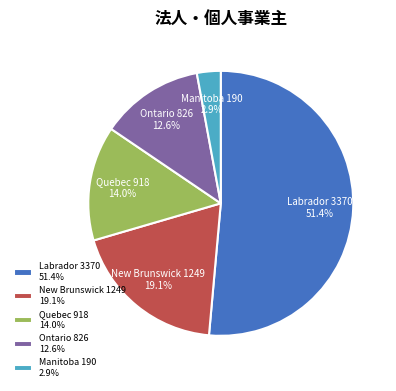

What is the largest slice in the pie chart?

Labrador 3370 51.4%